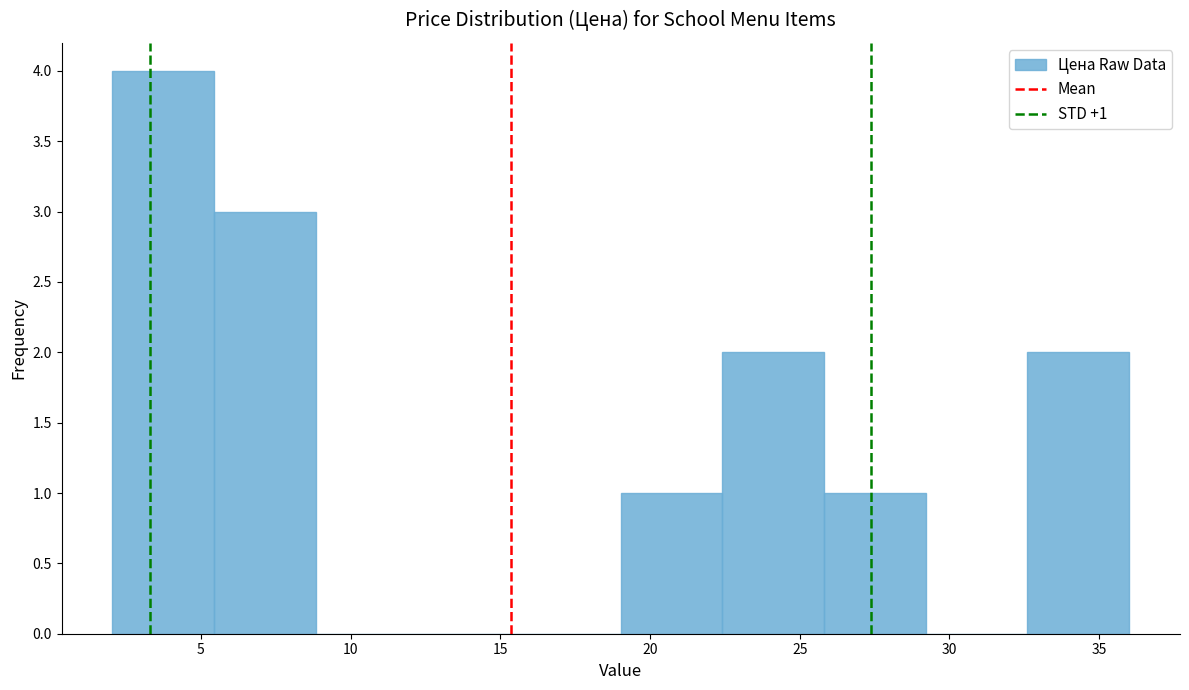

Which range on the x-axis has the tallest bar?

2.0 to 5.5